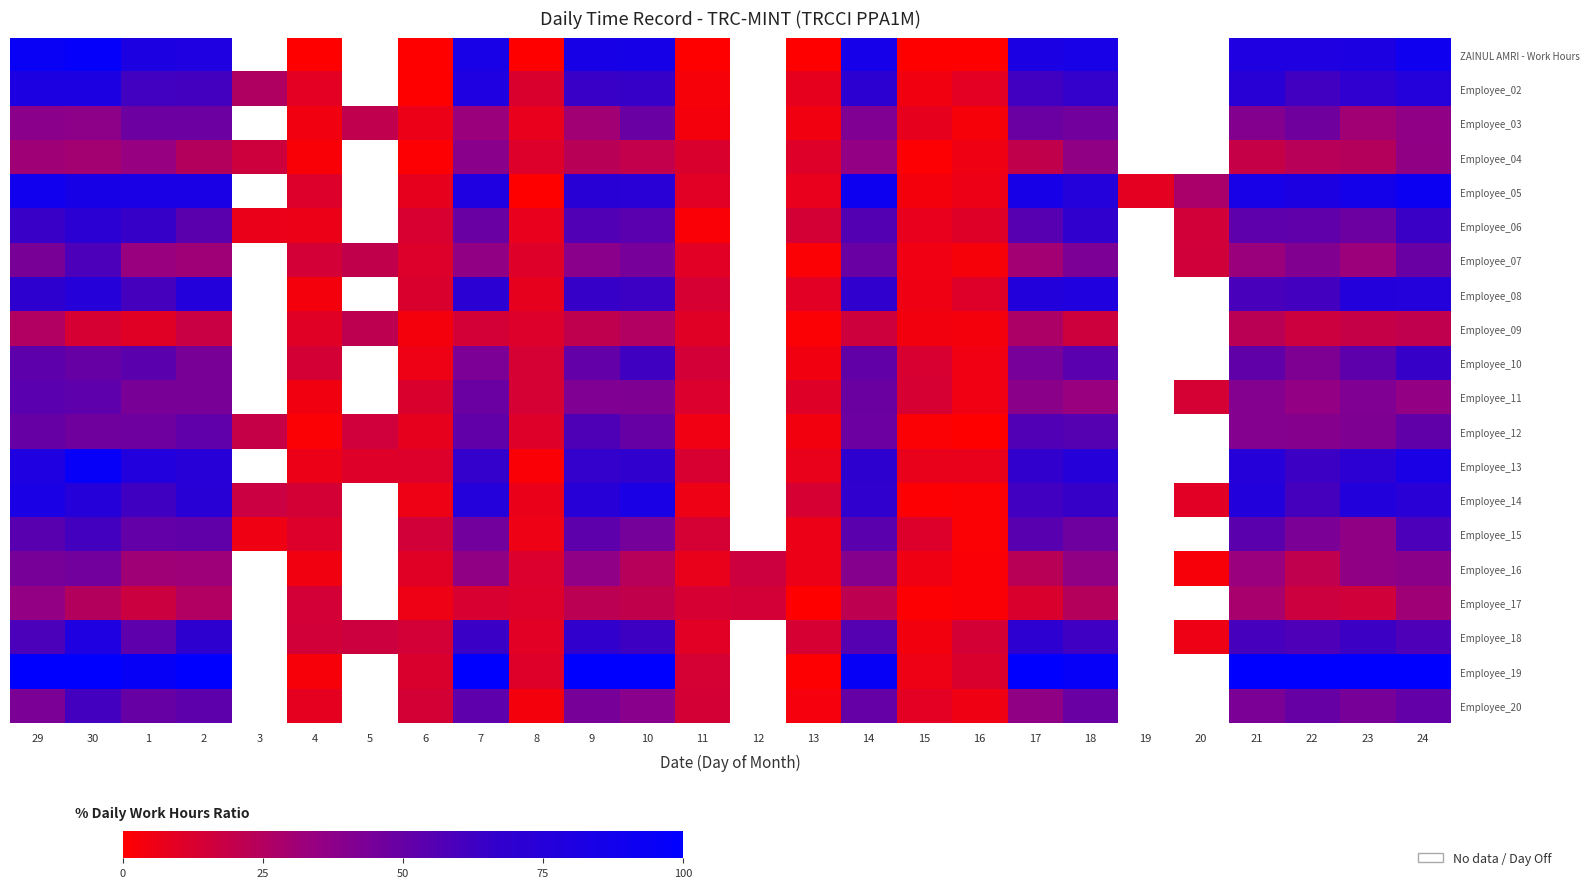

At 21, list the series in order from smallest to largest.

Employee_04, Employee_09, Employee_17, Employee_07, Employee_16, Employee_12, Employee_11, Employee_03, Employee_20, Employee_10, Employee_06, Employee_15, Employee_08, Employee_18, Employee_02, Employee_13, Employee_14, ZAINUL AMRI - Work Hours, Employee_05, Employee_19